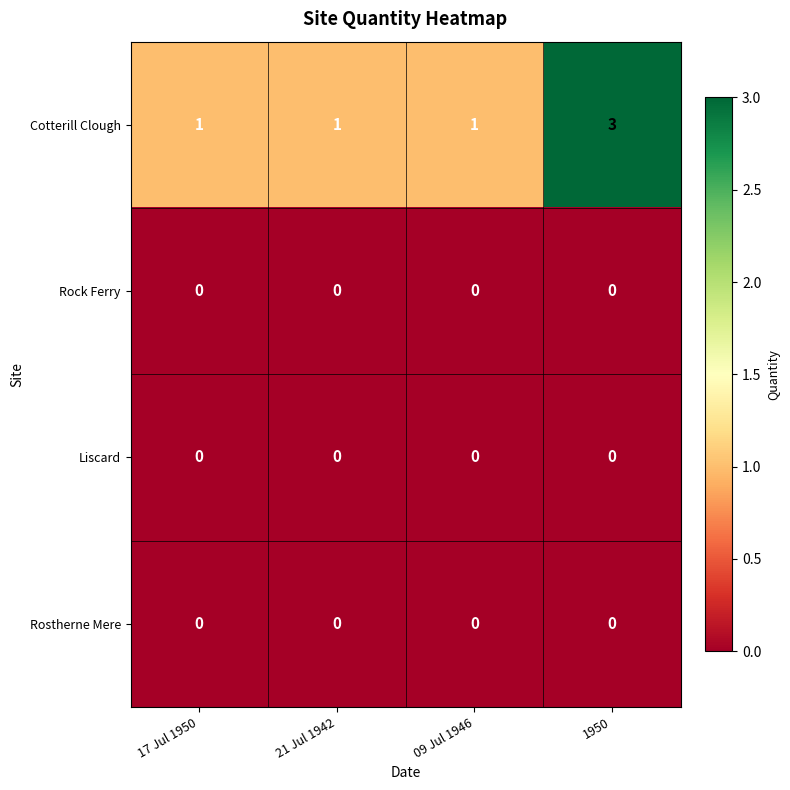

How many categories are shown in the chart?

4